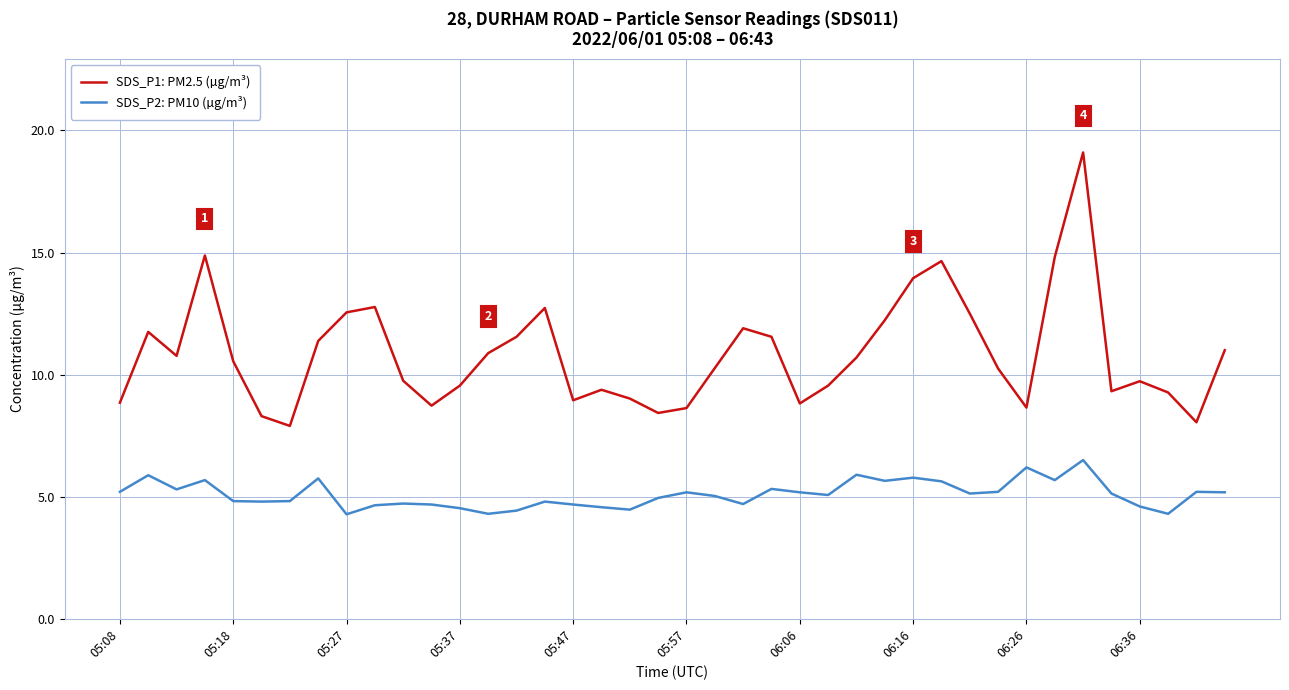

Which series has the widest spread of values?

SDS_P1: PM2.5 (µg/m³)